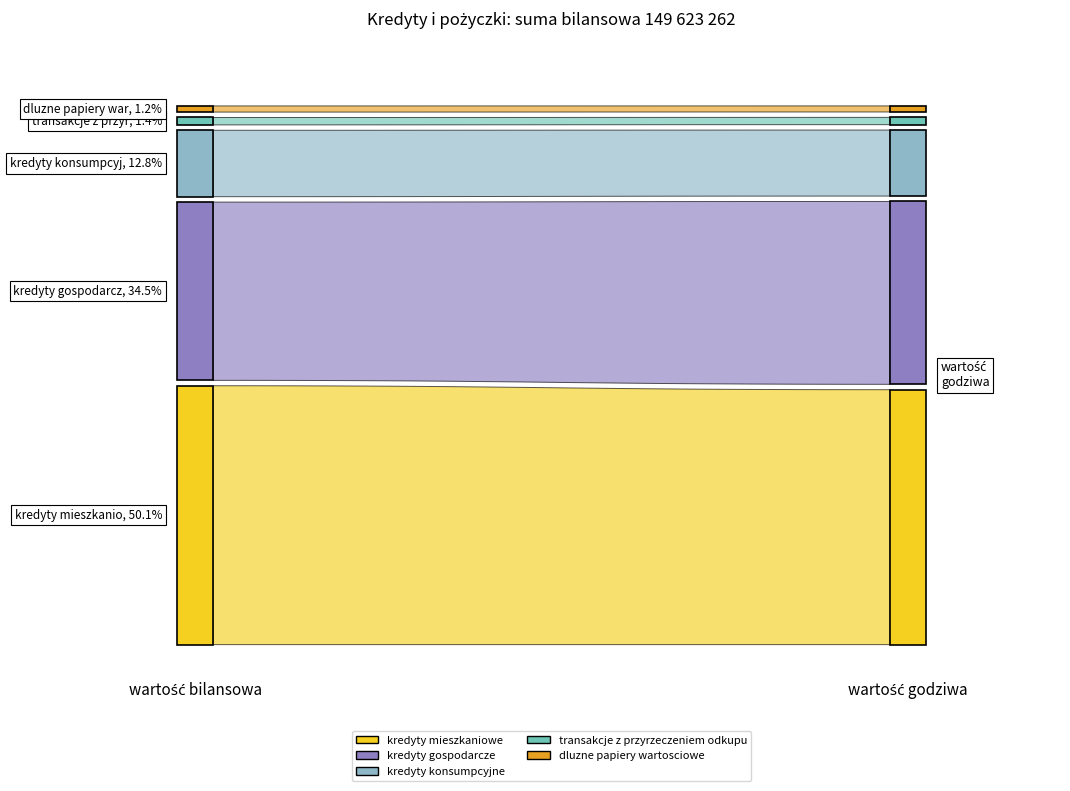

Reading left to right, transcribe all the data shown in this chart.

kredyty mieszkaniowe: 74900220	75060086
kredyty gospodarcze: 51576141	53836616
kredyty konsumpcyjne: 19213873	19444847
transakcje z przyrzeczeniem odkupu: 2144088	2144088
dluzne papiery wartosciowe: 1788940	1788835